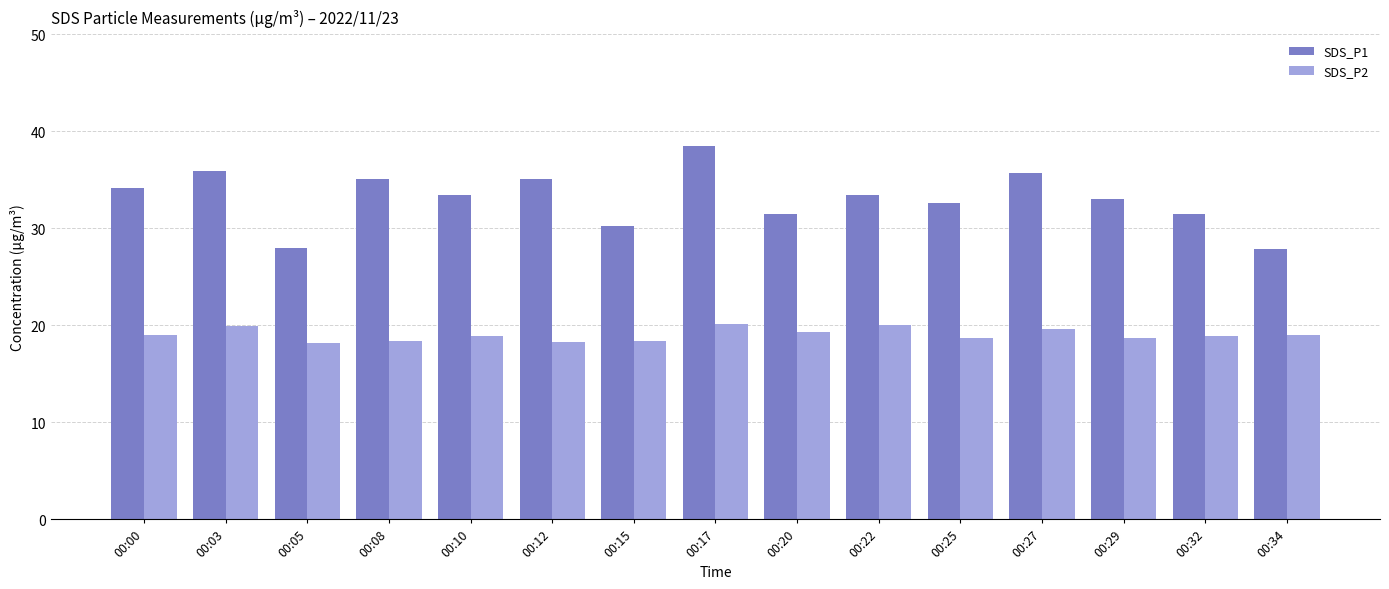

Is the value of SDS_P1 at 00:32 greater than the value of SDS_P2 at 00:25?

Yes